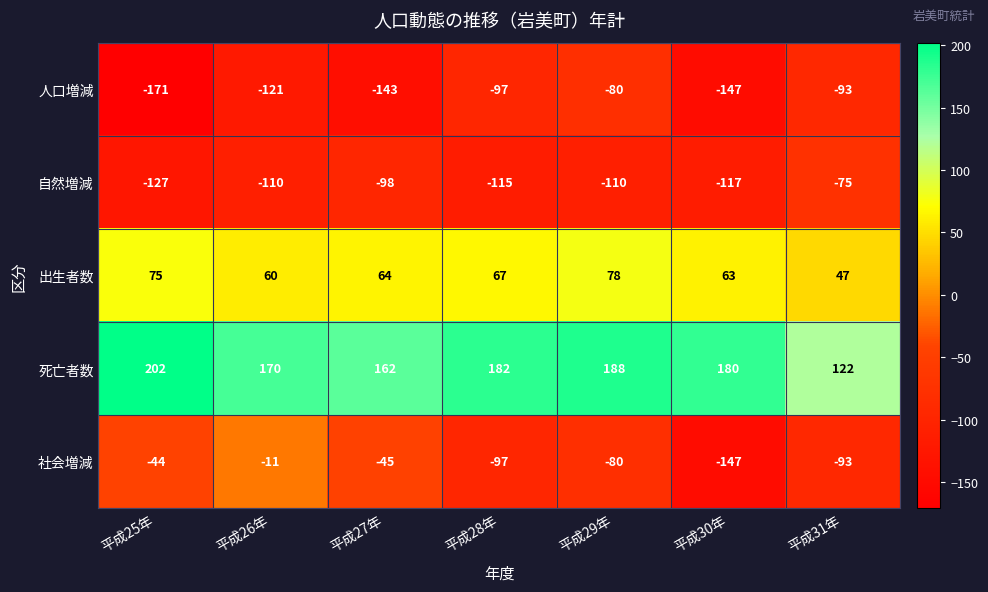

Which series has the largest range (max minus min)?

社会増減